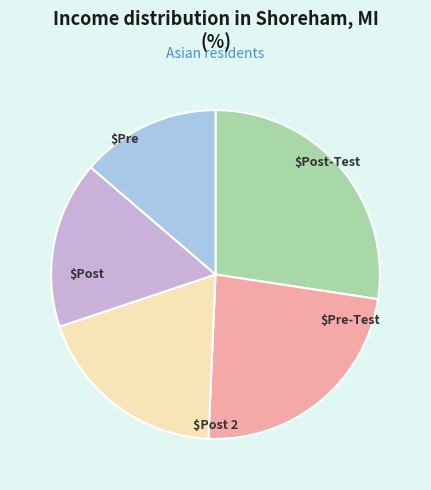

Is there any slice that represents more than half of the pie?

No